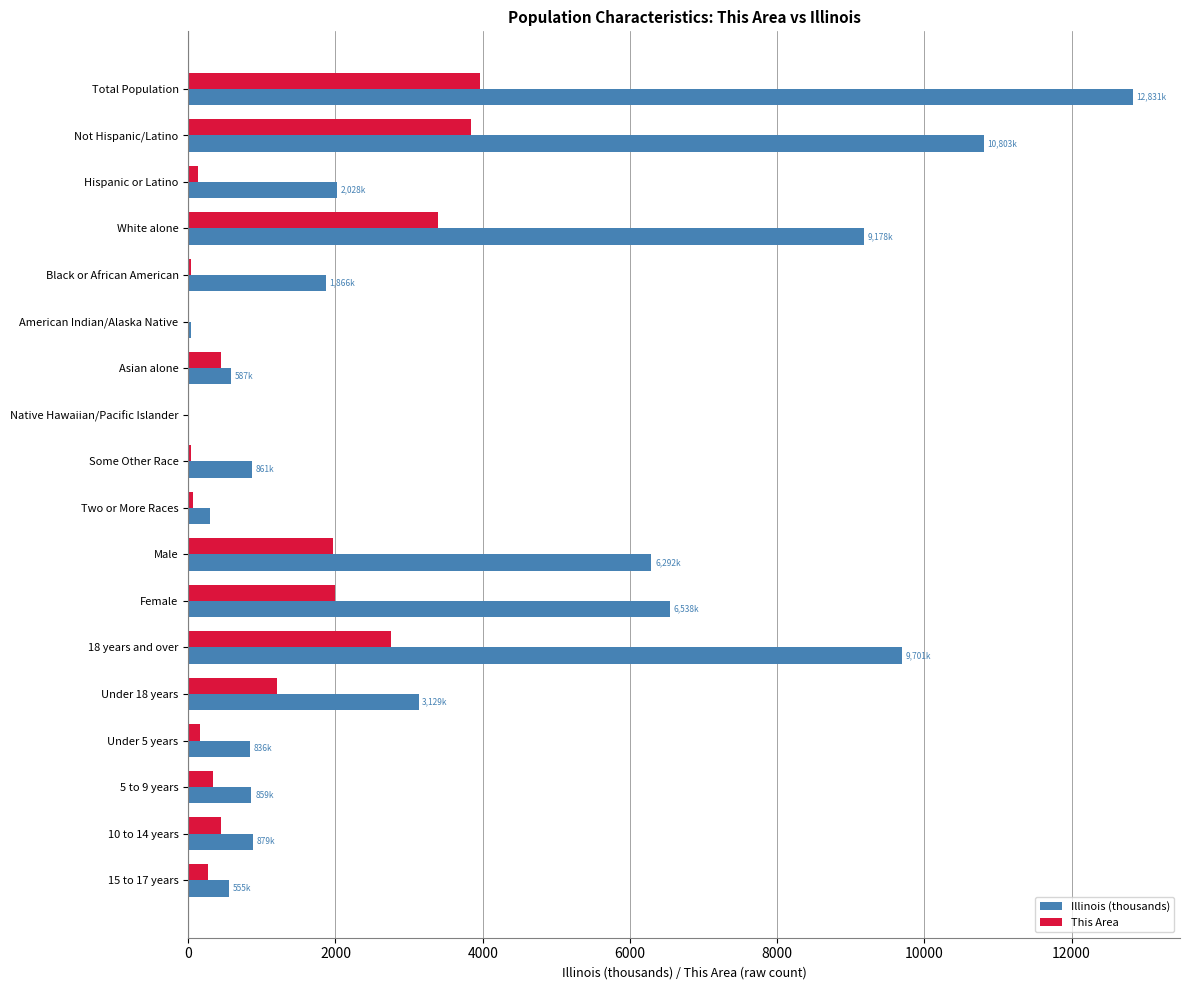

True or false: Illinois (thousands) has a value of 9177.9 at White alone.

True